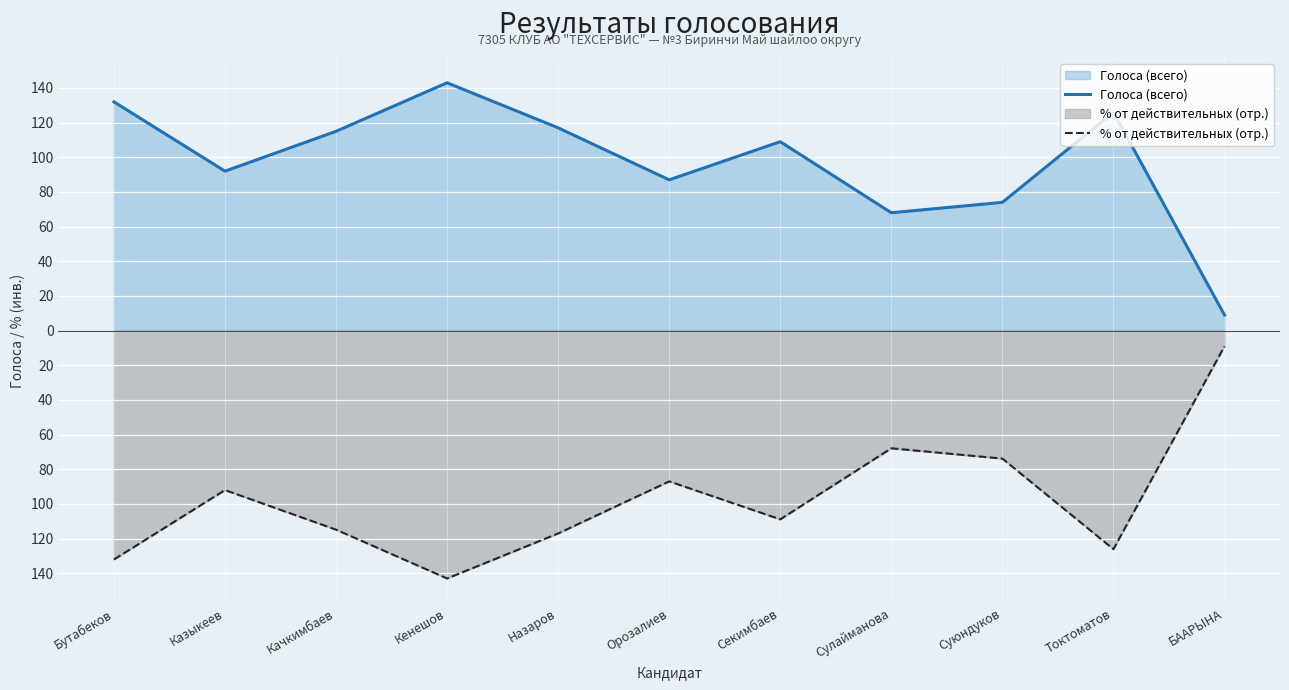

What are all the series names shown in the legend?

Голоса (всего), % от действительных (отр.)